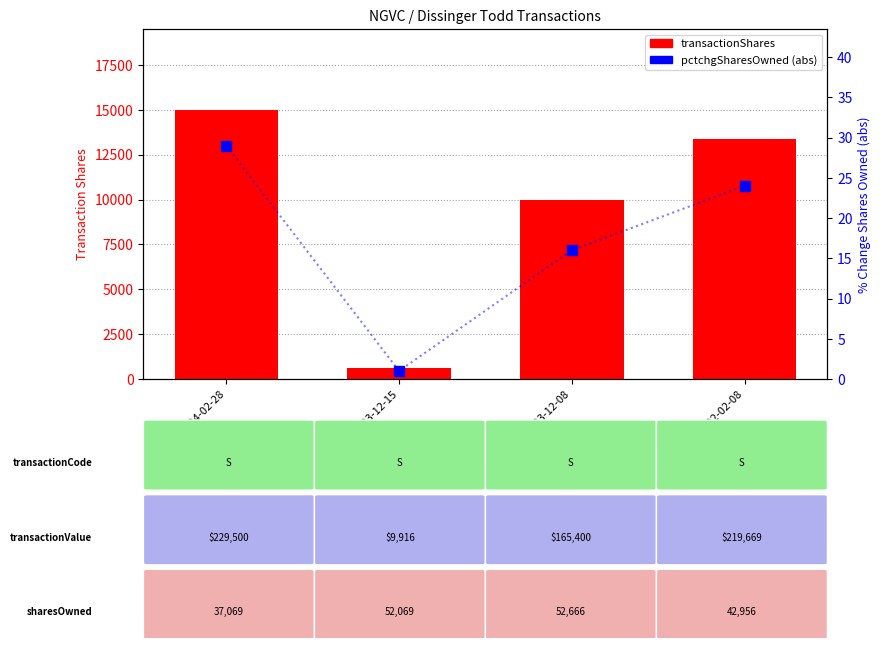

Which series changed the most between 2023-12-08 and 2022-02-08?

transactionShares